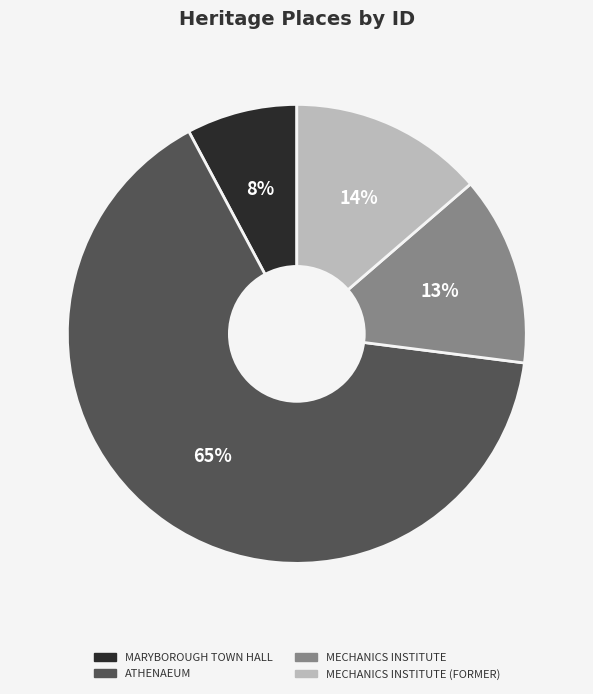

Is there a majority slice in this chart?

Yes